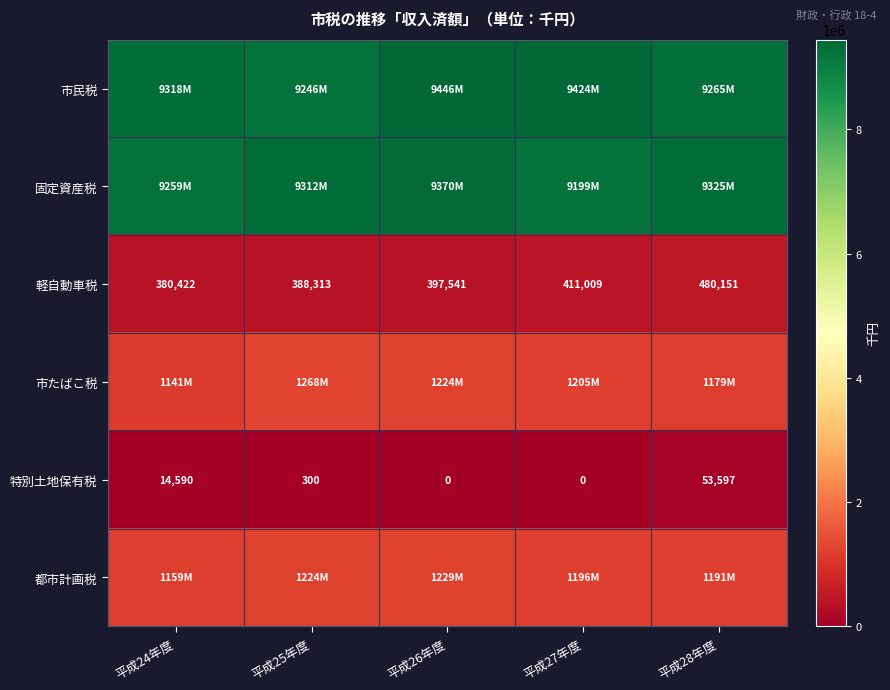

Read the 特別土地保有税 value at 平成25年度.

300